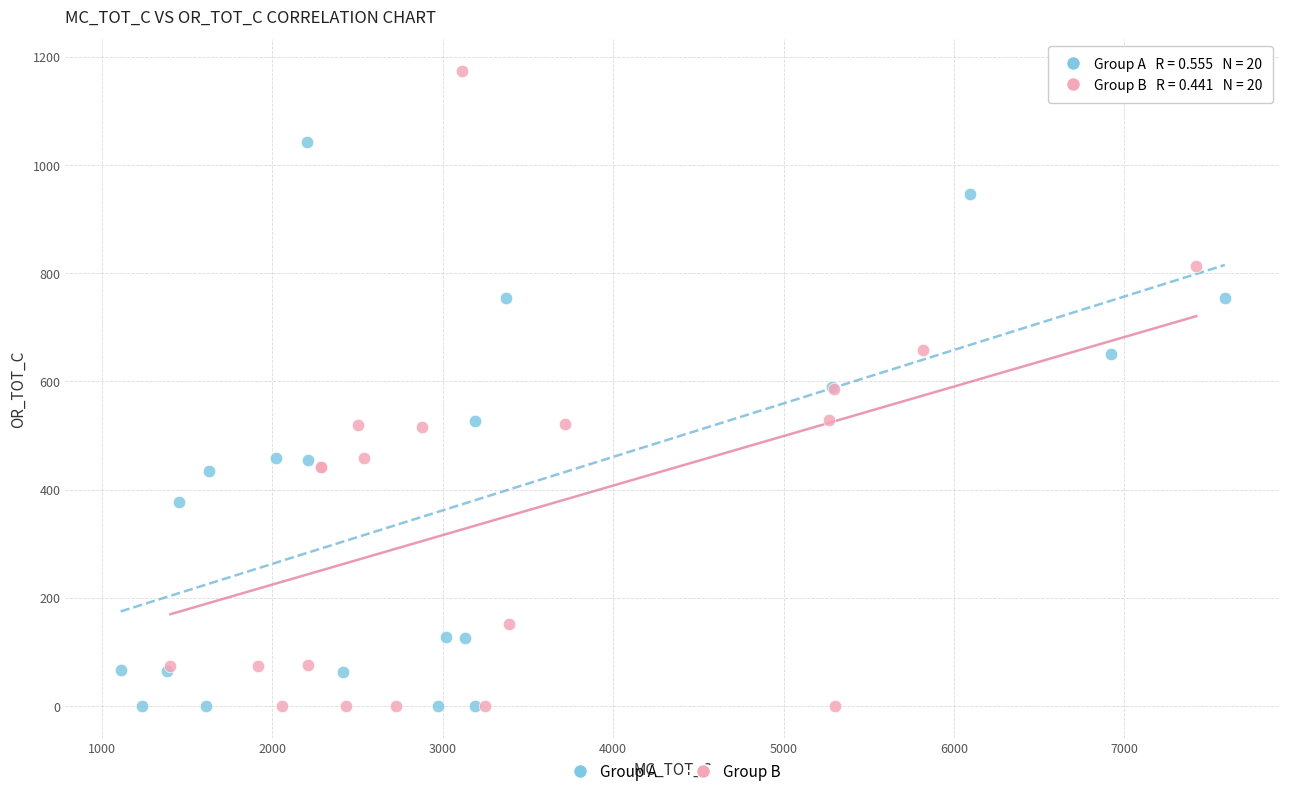

Which series has the largest Y range (max minus min)?

Group B